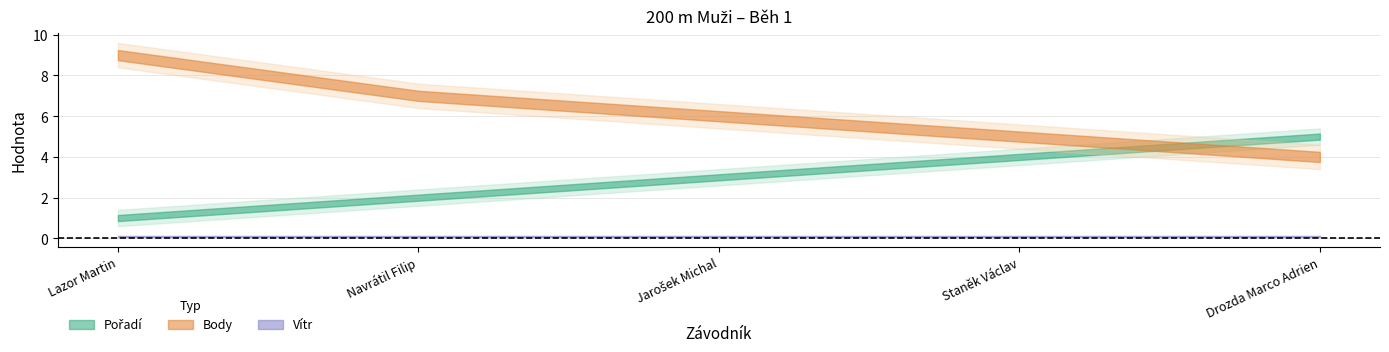

What is the difference between the second highest and second lowest values in the Pořadí series?

2.0